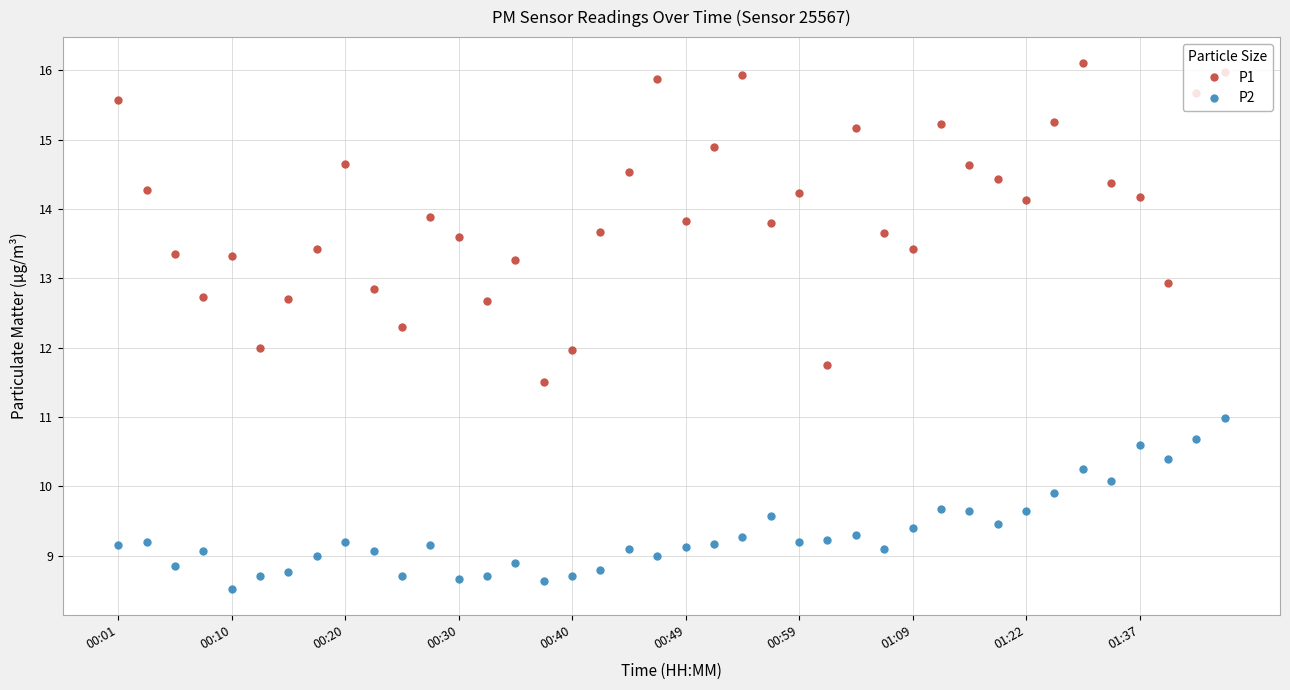

True or false: P2 and P1 intersect in this chart.

False